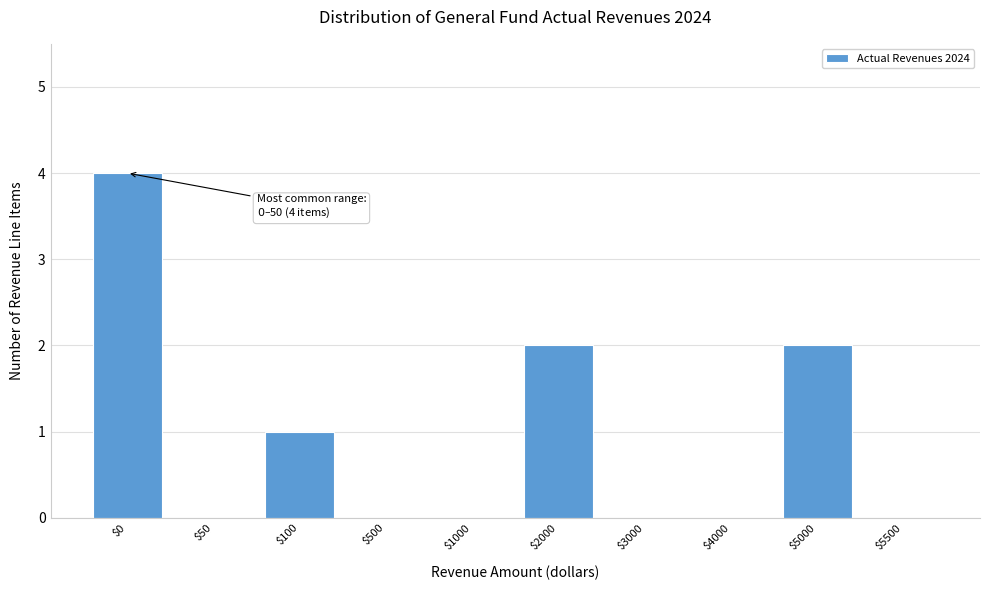

Is it true that the value at $1000 is -1?

False